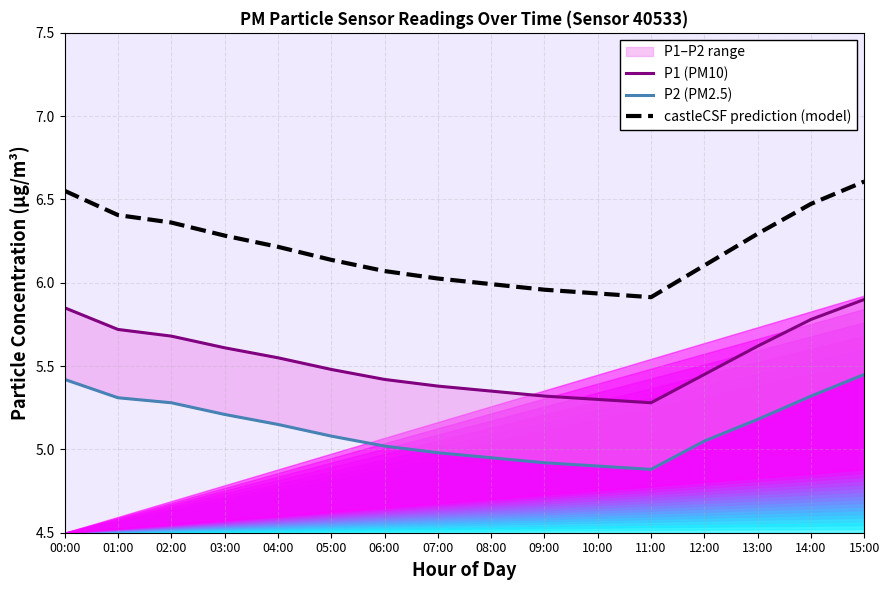

True or false: P1 (PM10) has a value of 5.4 at 06:00.

True